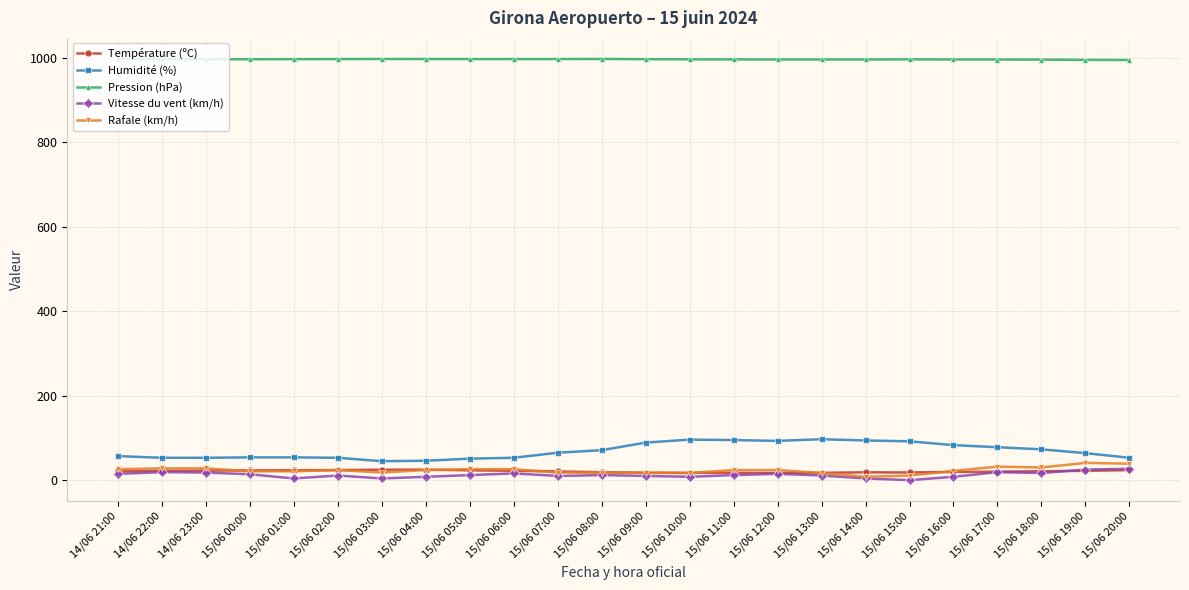

What is the spread (max minus min) of values at 15/06 19:00?

973.2